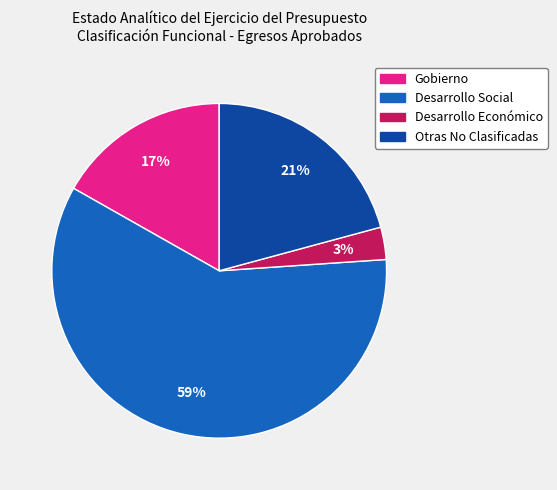

How many segments does this pie chart have?

4